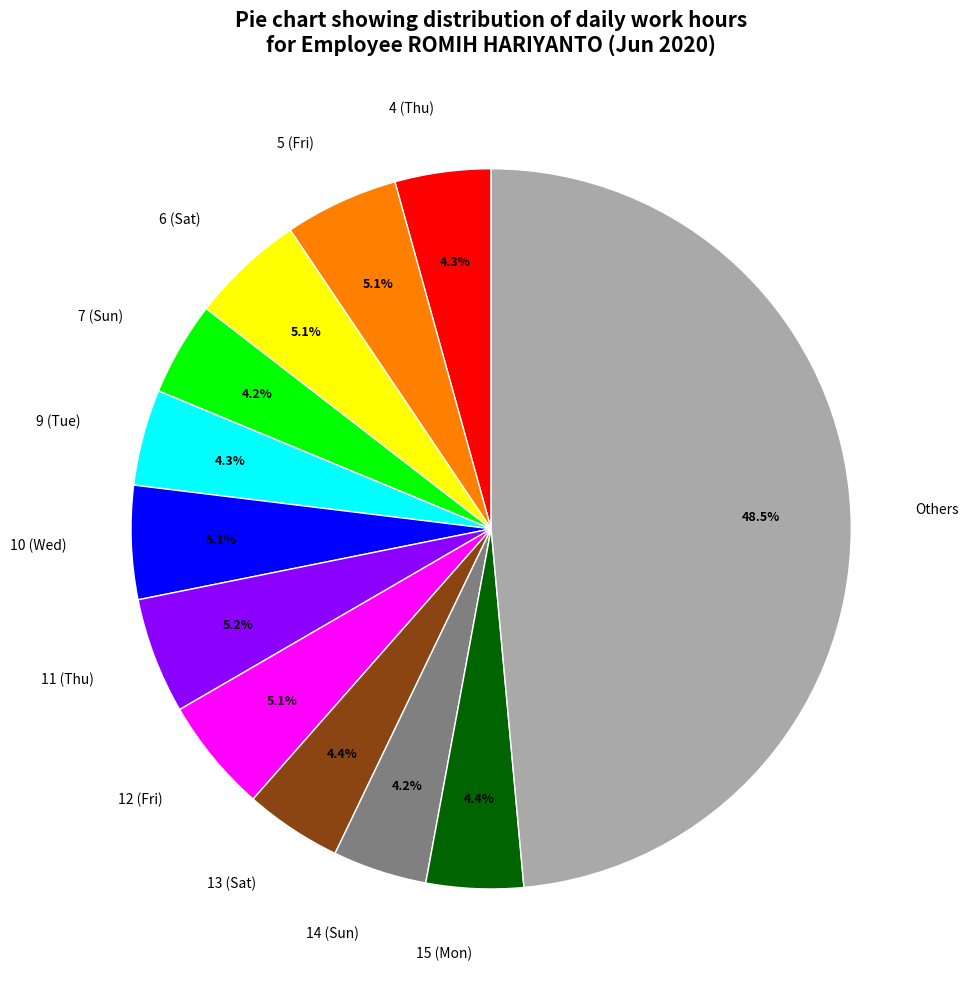

What is the ratio of the value at 9 (Tue) to the value at 7 (Sun)?

1.0